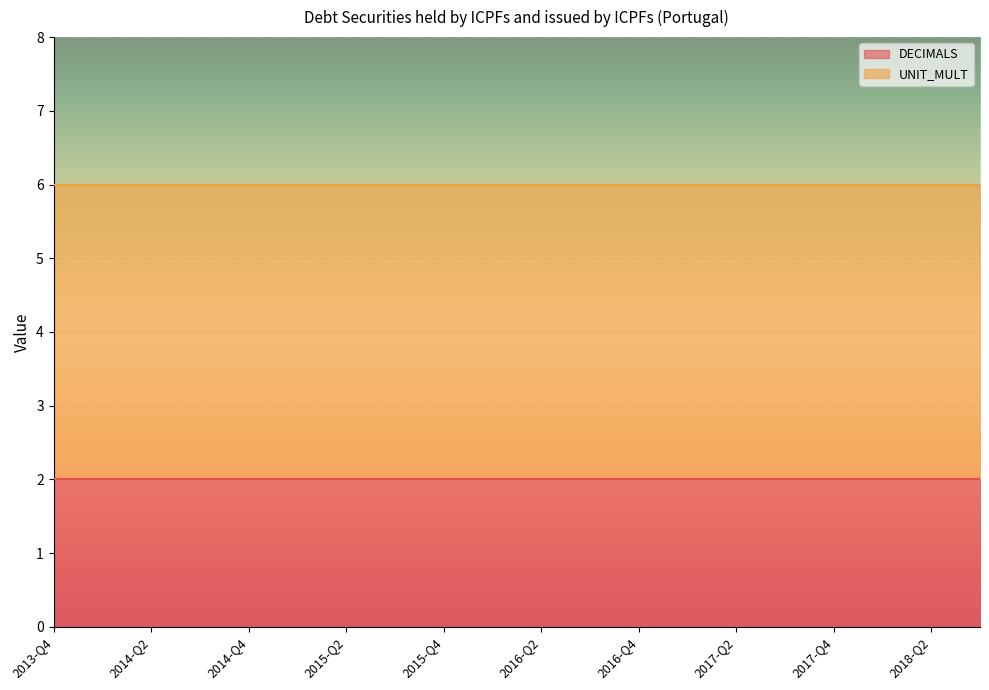

At which label does DECIMALS reach its peak?

2013-Q4